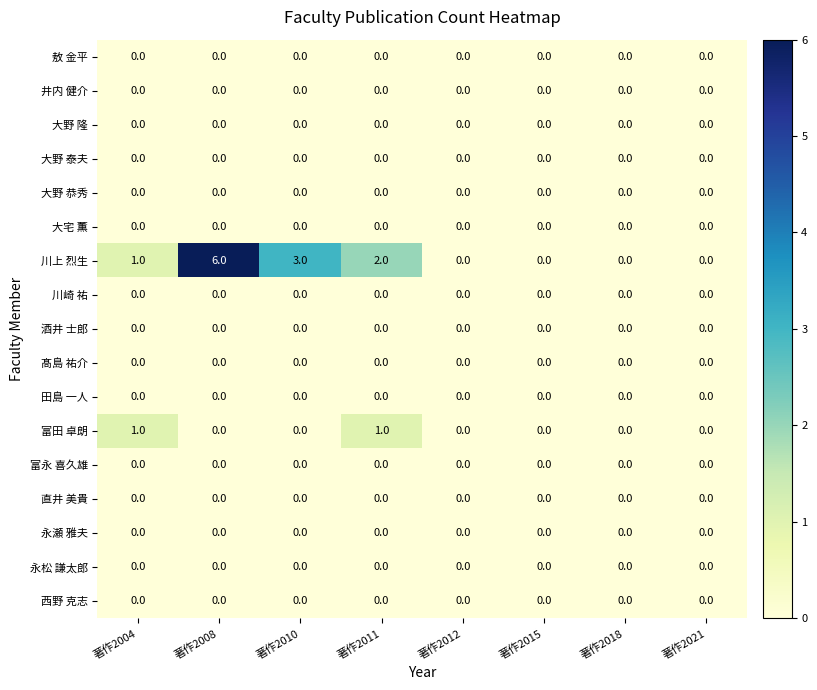

Which series has the largest total across all categories?

川上 烈生